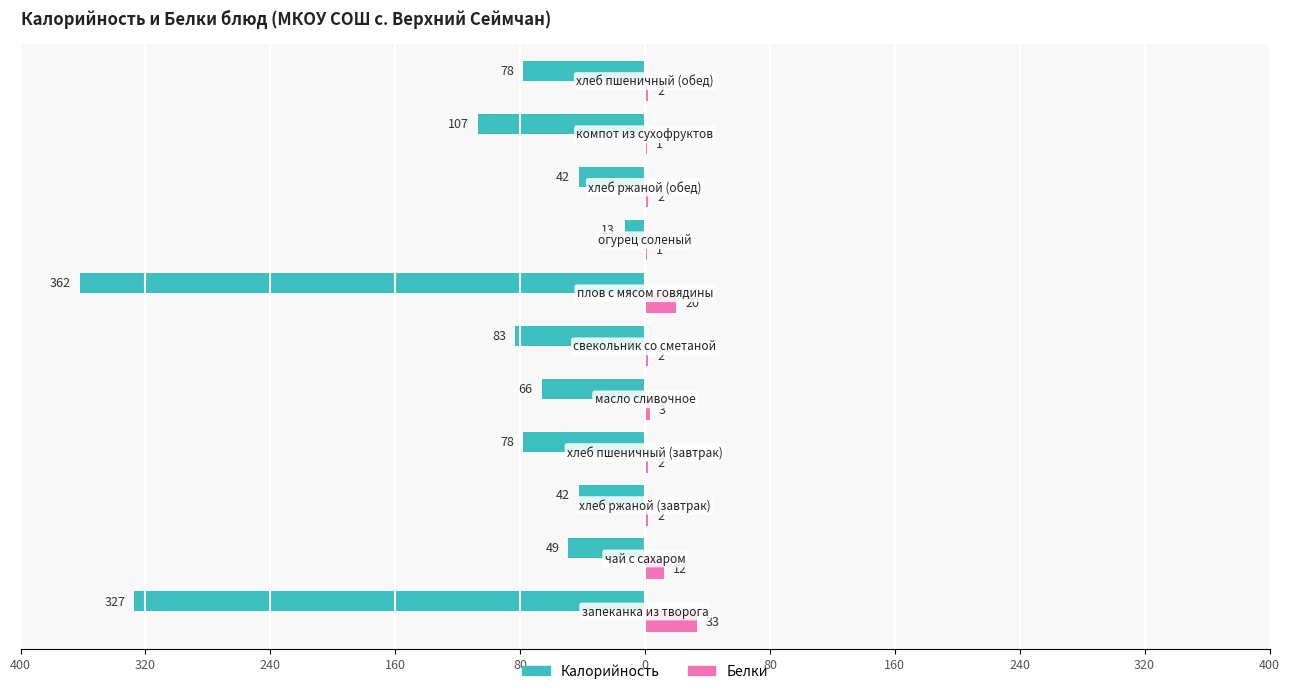

What are all the series names shown in the legend?

Калорийность, Белки